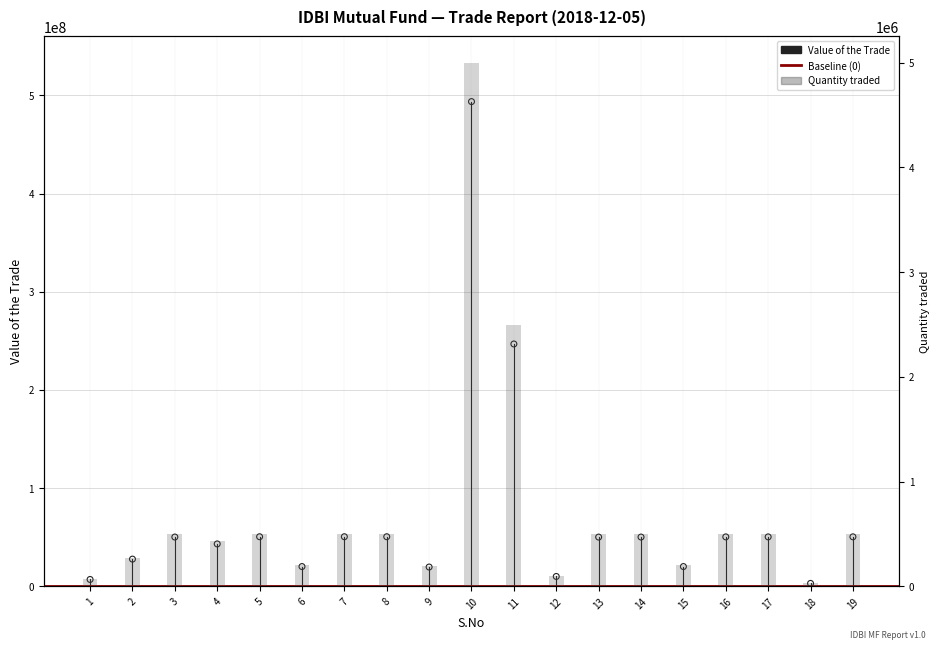

At how many categories does at least one series exceed 472844354?

1